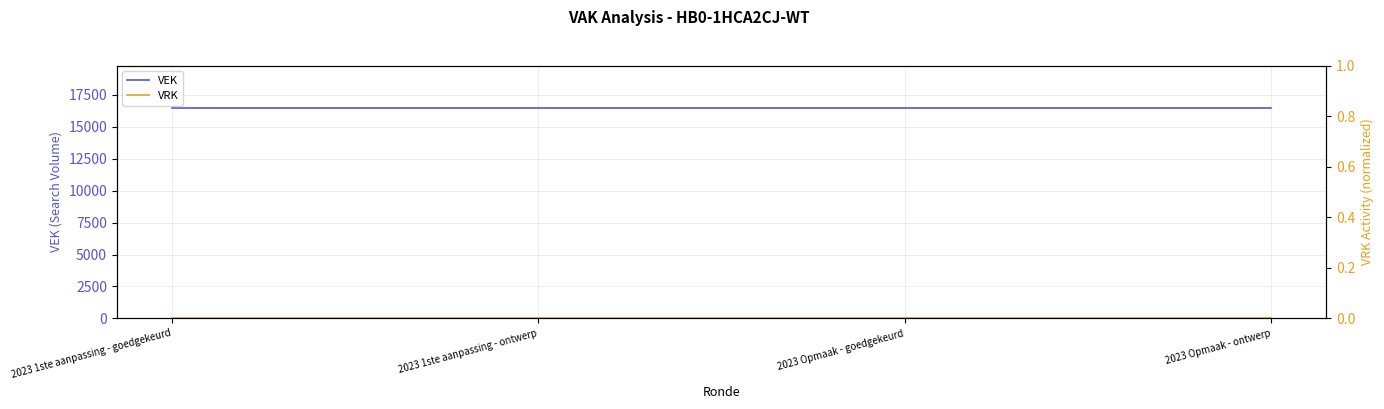

True or false: VRK and VEK intersect in this chart.

False